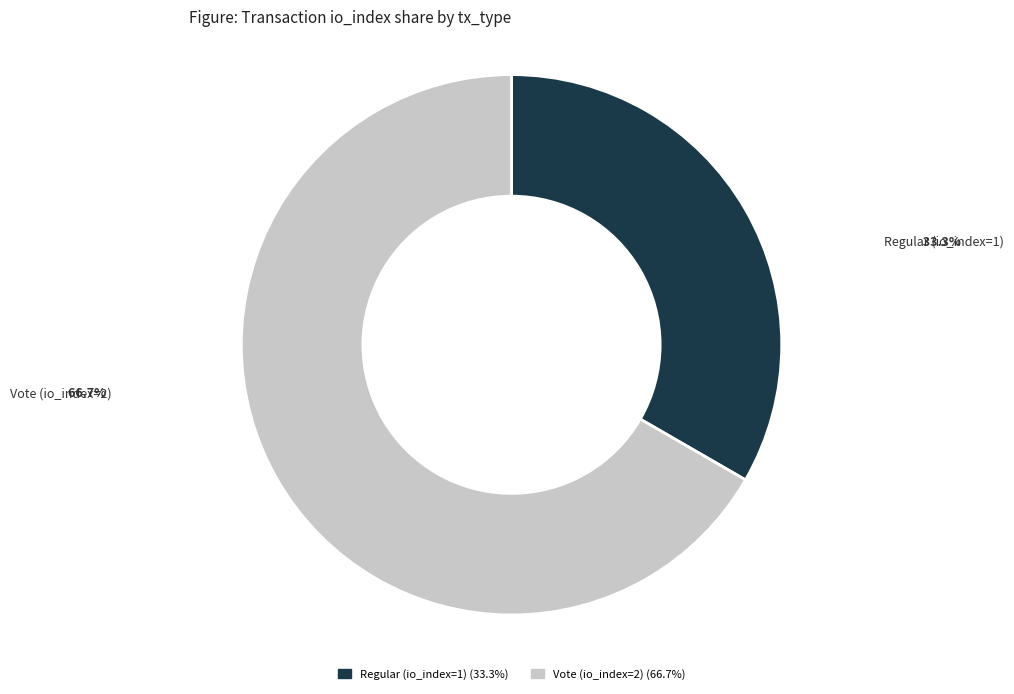

Rank the categories by value from lowest to highest.

Regular (io_index=1), Vote (io_index=2)